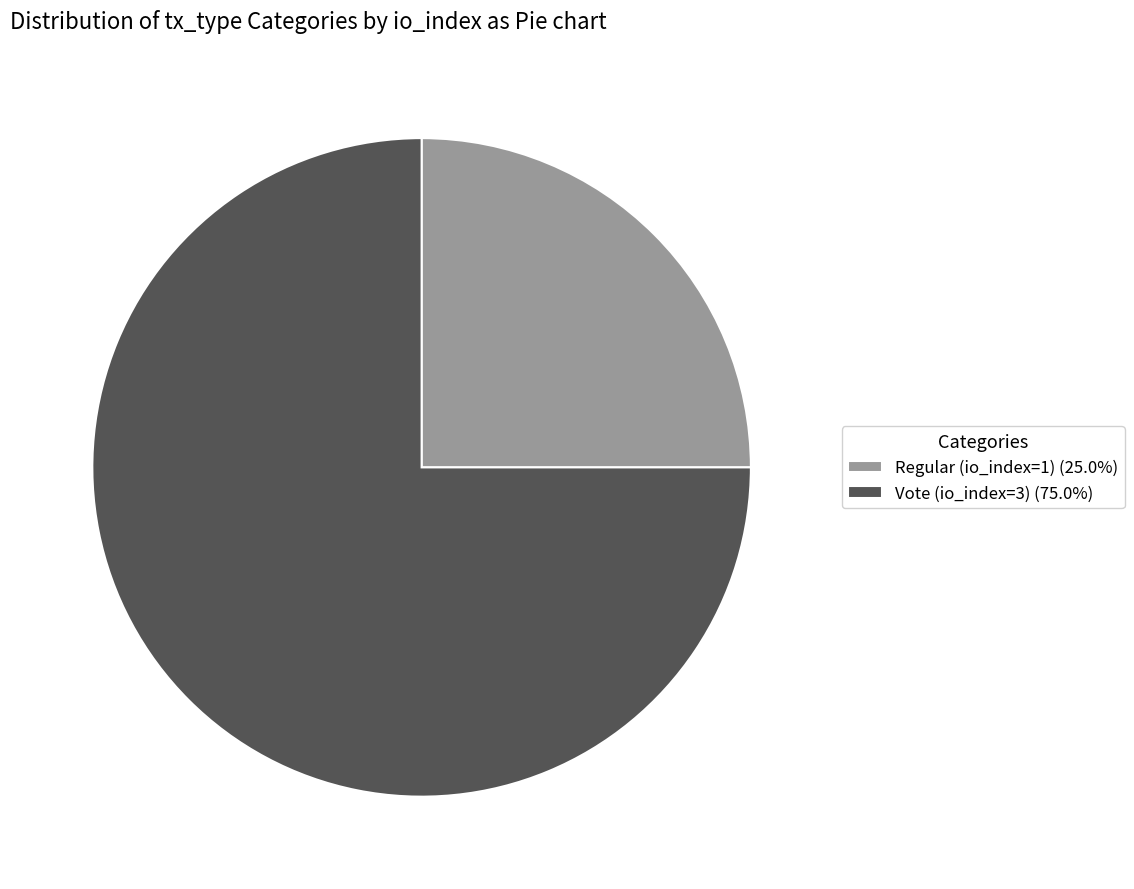

The Regular (io_index=1) slice represents 25% of the pie. True or false?

True